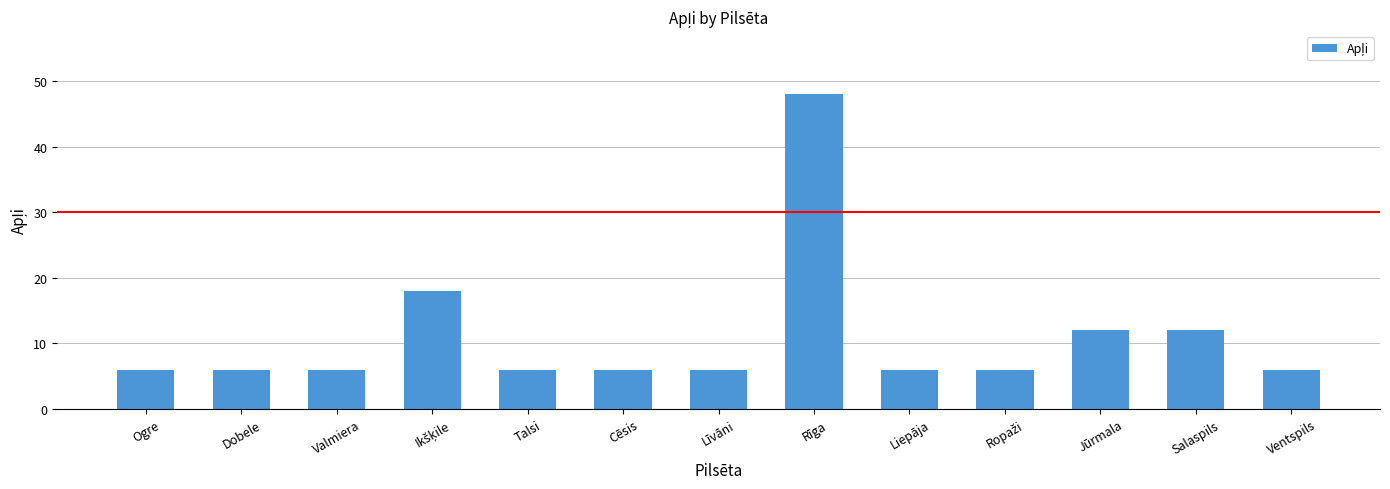

Reading left to right, transcribe all the data shown in this chart.

6	6	6	18	6	6	6	48	6	6	12	12	6